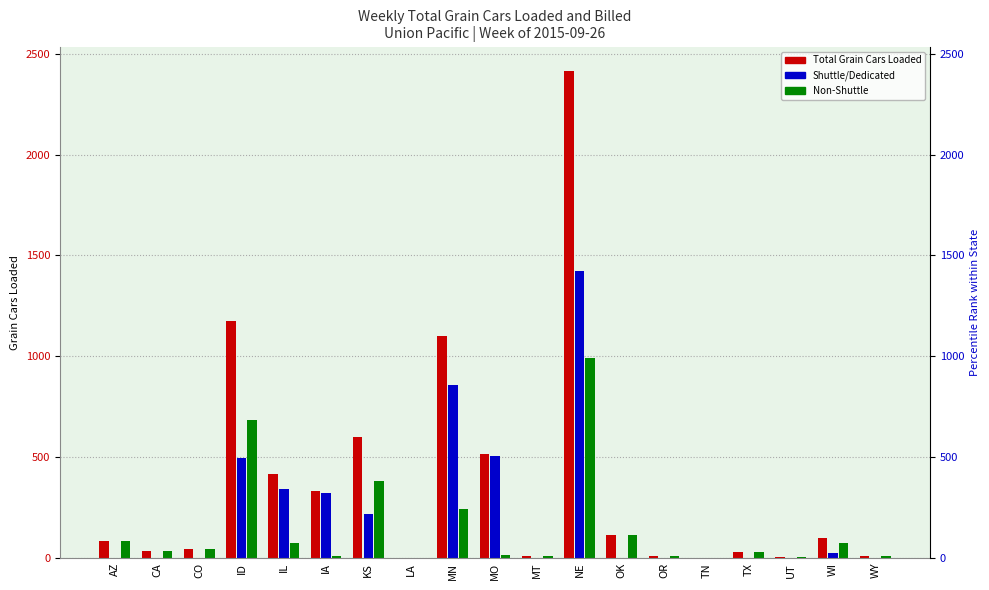

Where is Non-Shuttle nearest to the value 497?

KS